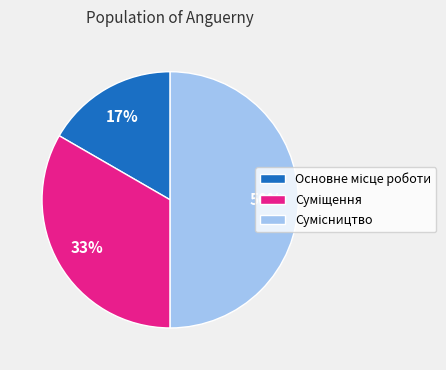

To the nearest percent, what is the difference between the largest and smallest slice percentages?

33%